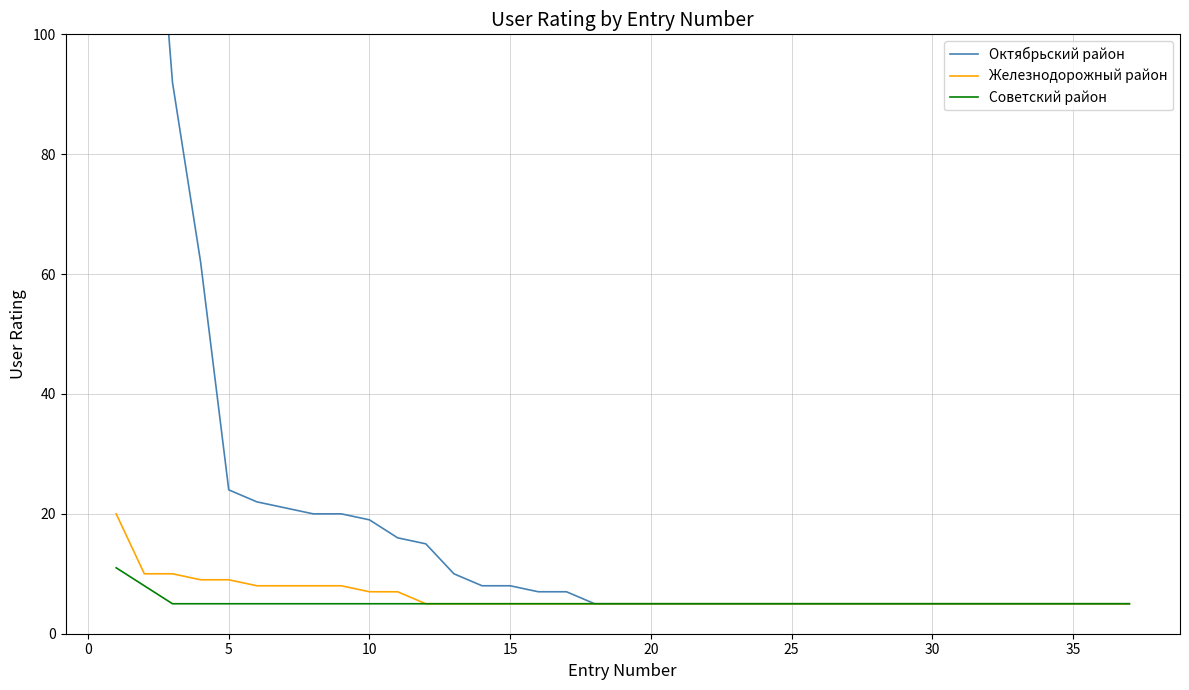

Count the number of categories in the chart.

37